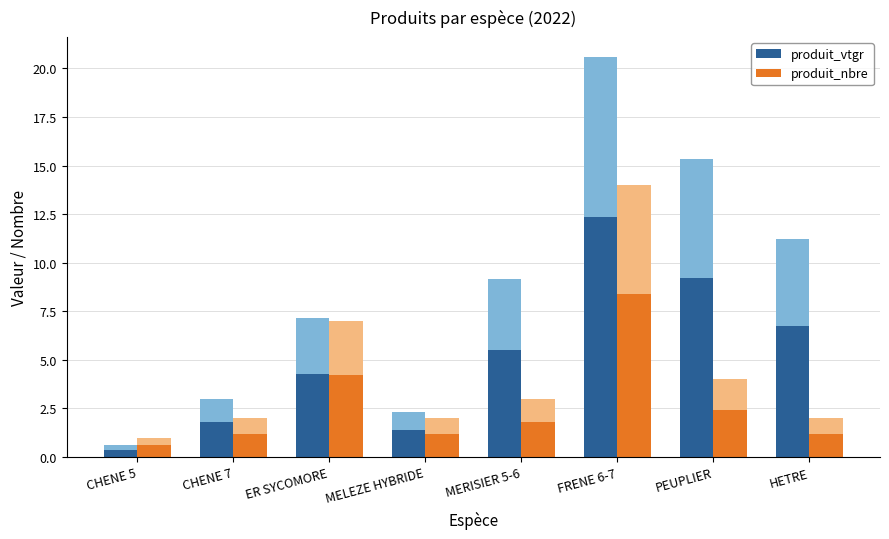

What is the label of the 1st bar from the left?

CHENE 5